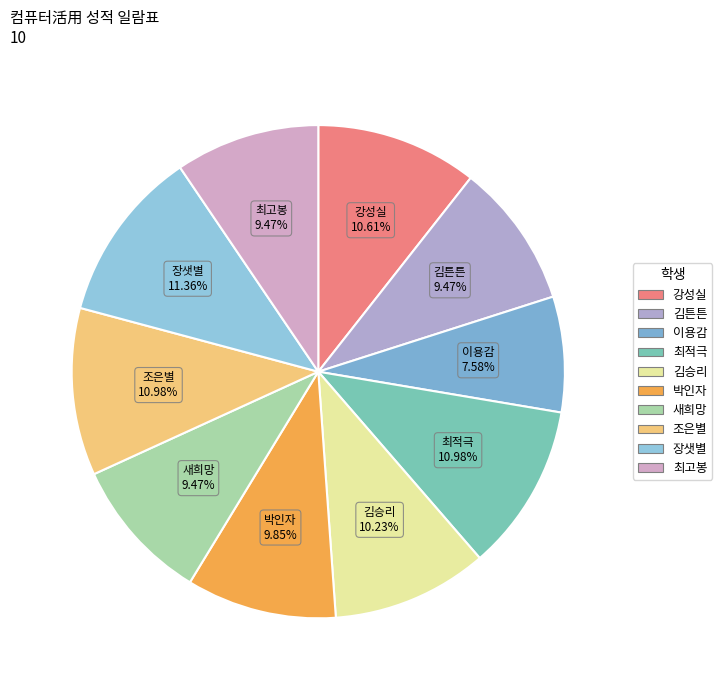

True or false: 조은별 accounts for 11% of the total.

True